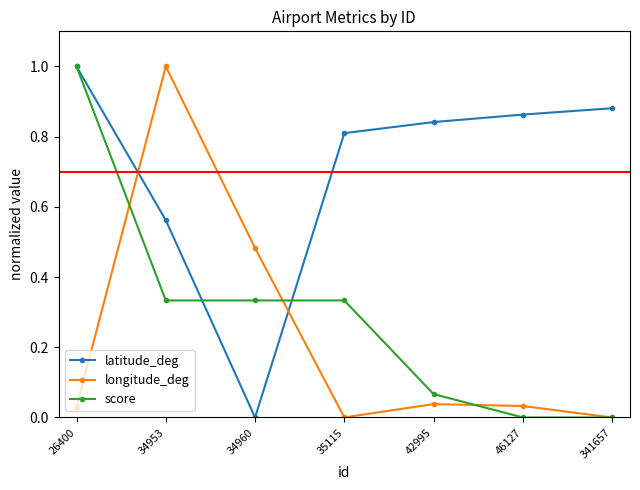

What are all the series names shown in the legend?

latitude_deg, longitude_deg, score